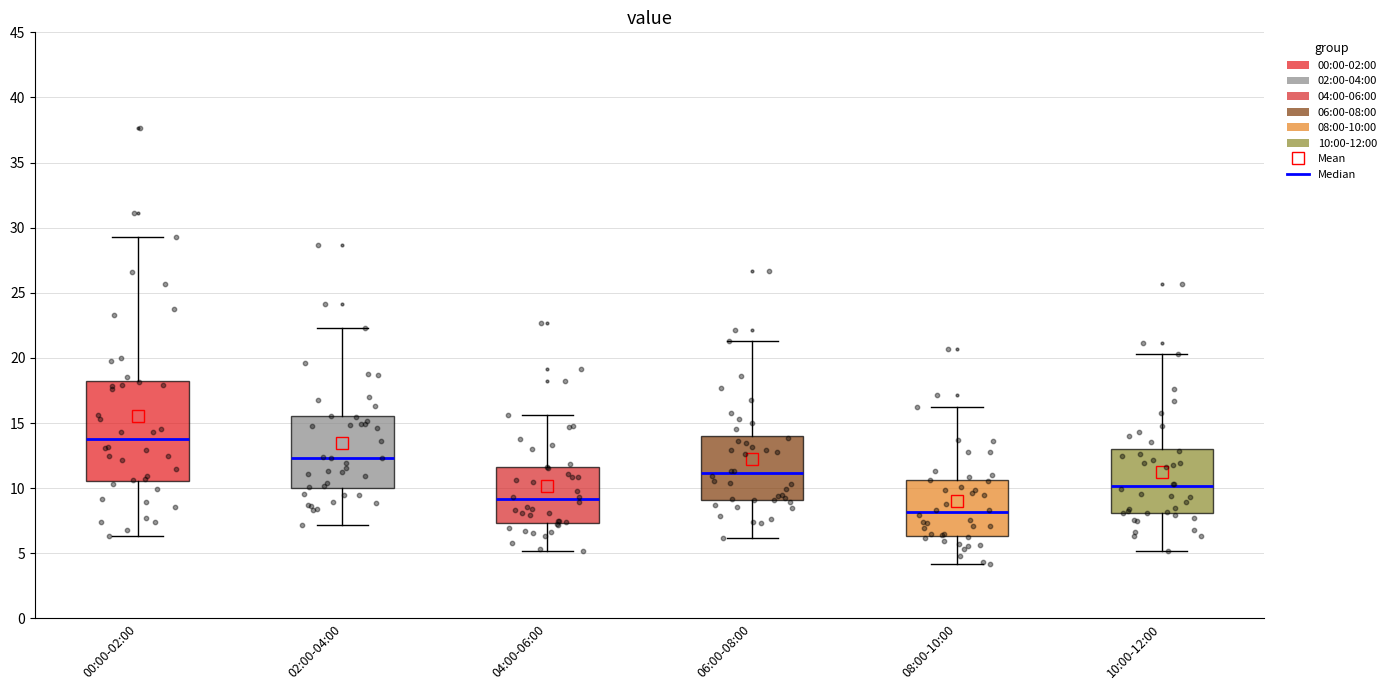

Where does the lower whisker of the box for 10:00-12:00 end on the y-axis? The values are not printed on the chart, so give them approximately, as read against the axis.

5.0